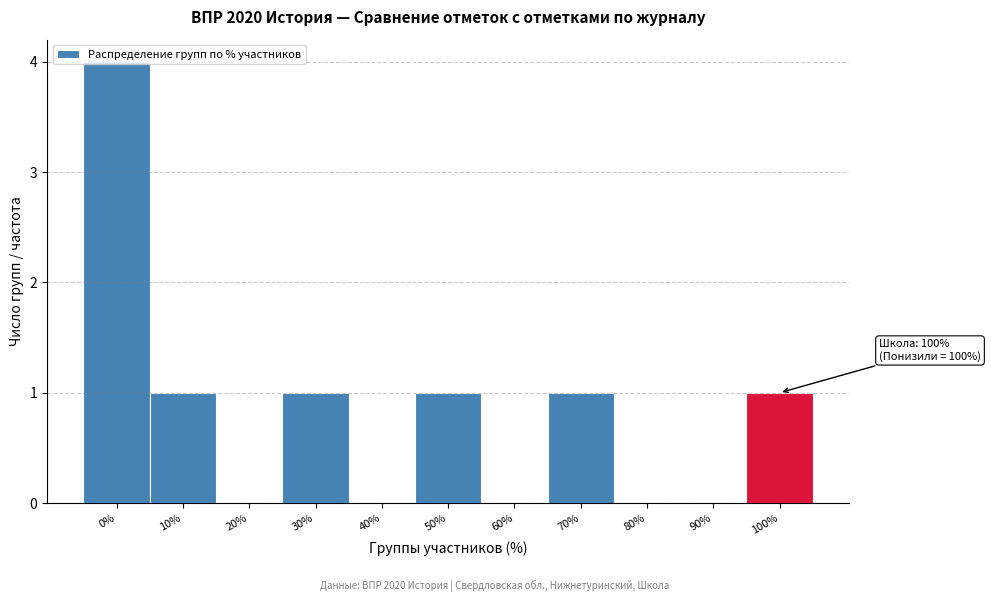

What is the greatest value displayed?

4